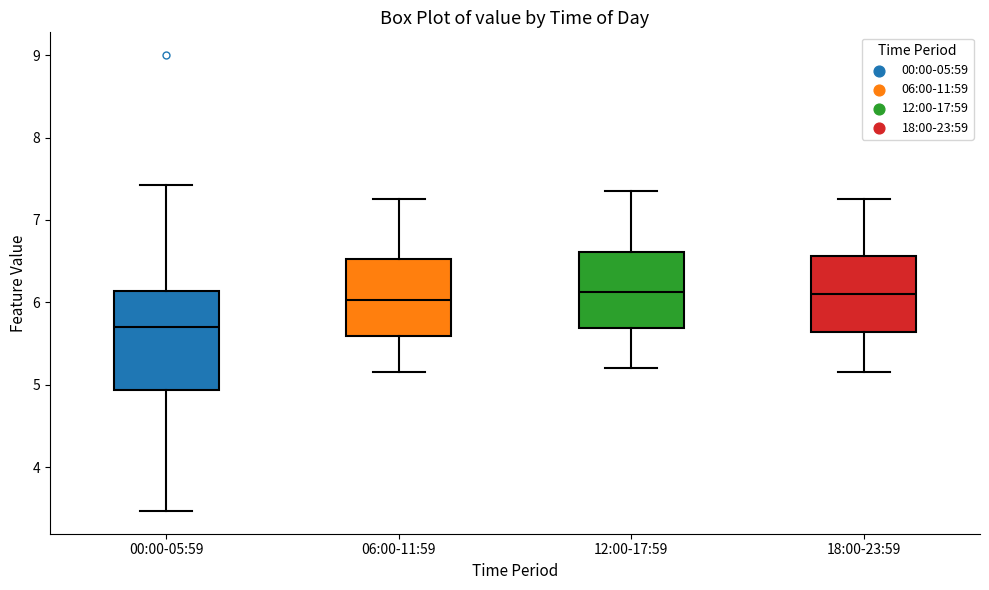

Reading left to right, read every box against the y-axis: the position of its median line, the range the box covers, and the ends of its whiskers. The values are not printed on the chart, so give them approximately, as read against the axis.

00:00-05:59: median 5.7, box 4.9 to 6.1, whiskers 3.5 to 7.4
06:00-11:59: median 6.0, box 5.6 to 6.5, whiskers 5.2 to 7.3
12:00-17:59: median 6.1, box 5.7 to 6.6, whiskers 5.2 to 7.4
18:00-23:59: median 6.1, box 5.6 to 6.6, whiskers 5.2 to 7.3